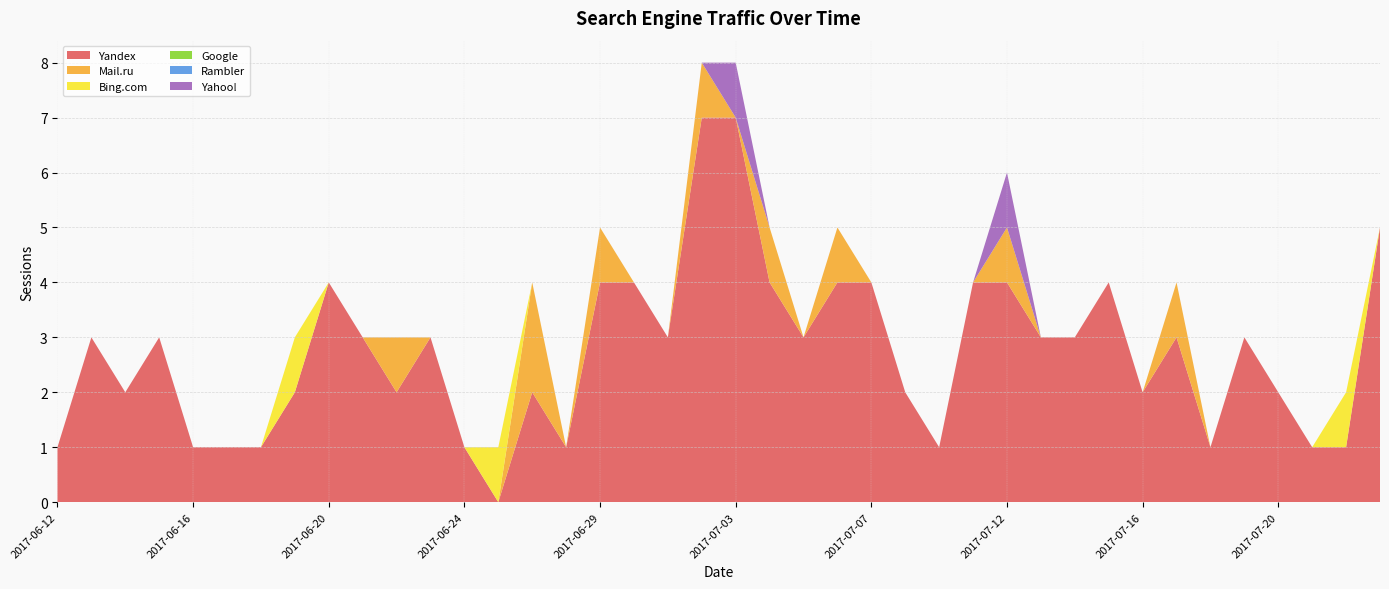

Reading left to right, extract all data points from this chart.

Yandex: 1	3	2	3	1	1	1	2	4	3	2	3	1	0	2	1	4	4	3	7	7	4	3	4	4	2	1	4	4	3	3	4	2	3	1	3	2	1	1	5
Mail.ru: 0	0	0	0	0	0	0	0	0	0	1	0	0	0	2	0	1	0	0	1	0	1	0	1	0	0	0	0	1	0	0	0	0	1	0	0	0	0	0	0
Bing.com: 0	0	0	0	0	0	0	1	0	0	0	0	0	1	0	0	0	0	0	0	0	0	0	0	0	0	0	0	0	0	0	0	0	0	0	0	0	0	1	0
Google: 0	0	0	0	0	0	0	0	0	0	0	0	0	0	0	0	0	0	0	0	0	0	0	0	0	0	0	0	0	0	0	0	0	0	0	0	0	0	0	0
Rambler: 0	0	0	0	0	0	0	0	0	0	0	0	0	0	0	0	0	0	0	0	0	0	0	0	0	0	0	0	0	0	0	0	0	0	0	0	0	0	0	0
Yahoo!: 0	0	0	0	0	0	0	0	0	0	0	0	0	0	0	0	0	0	0	0	1	0	0	0	0	0	0	0	1	0	0	0	0	0	0	0	0	0	0	0